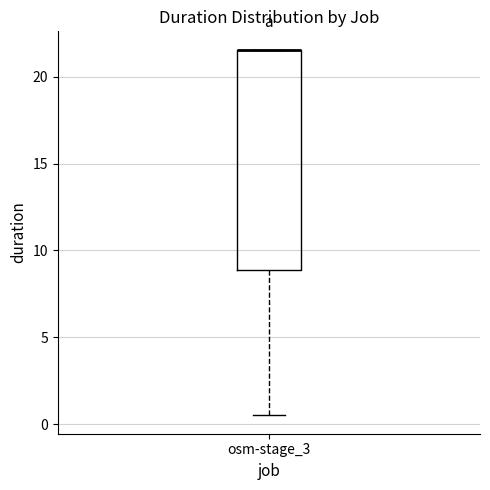

Transcribe this box plot: give where the median line is, the range the box spans, and where the two whiskers end, as read against the y-axis. The values are not printed on the chart, so give them approximately, as read against the axis.

median 21.5 (drawn on the box's upper edge), box 9.0 to 21.5, whiskers 0.5 to 21.5